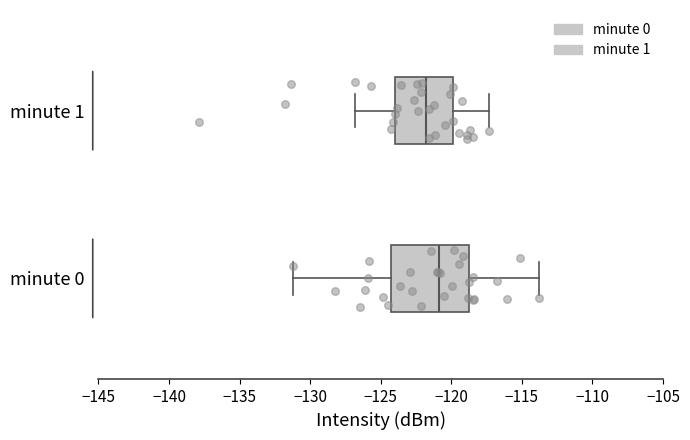

Reading bottom to top, read every box against the x-axis: the position of its median line, the range the box covers, and the ends of its whiskers. The values are not printed on the chart, so give them approximately, as read against the axis.

minute 0: median -121.0, box -124.5 to -119.0, whiskers -131.0 to -114.0
minute 1: median -122.0, box -124.0 to -120.0, whiskers -127.0 to -117.5